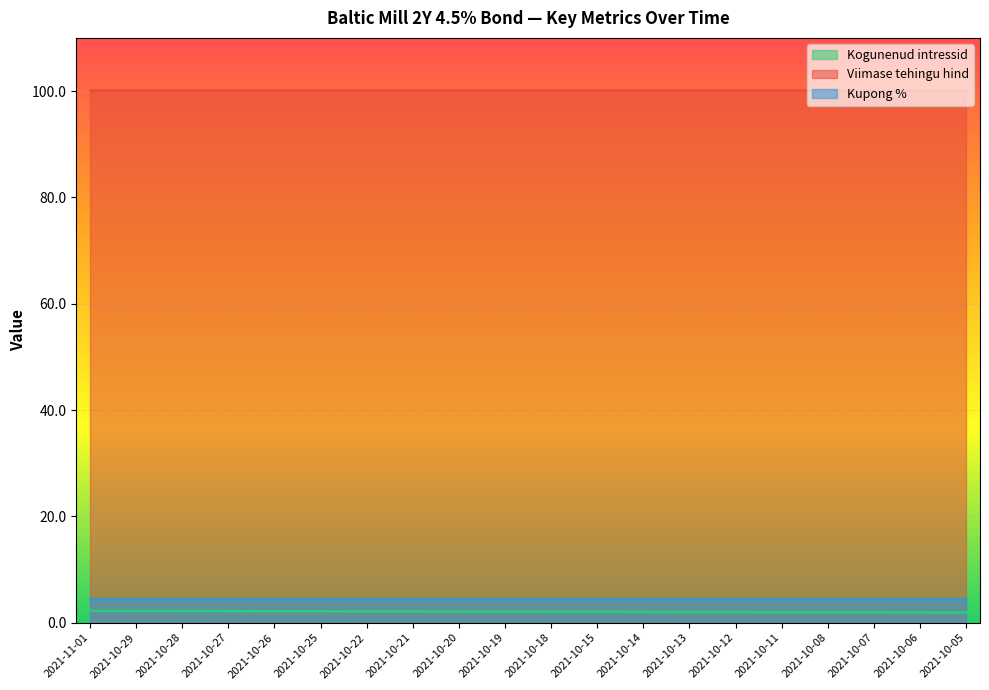

Rank the categories by Kogunenud intressid value from highest to lowest.

2021-11-01, 2021-10-29, 2021-10-28, 2021-10-27, 2021-10-26, 2021-10-25, 2021-10-22, 2021-10-21, 2021-10-20, 2021-10-19, 2021-10-18, 2021-10-15, 2021-10-14, 2021-10-13, 2021-10-12, 2021-10-11, 2021-10-08, 2021-10-07, 2021-10-06, 2021-10-05